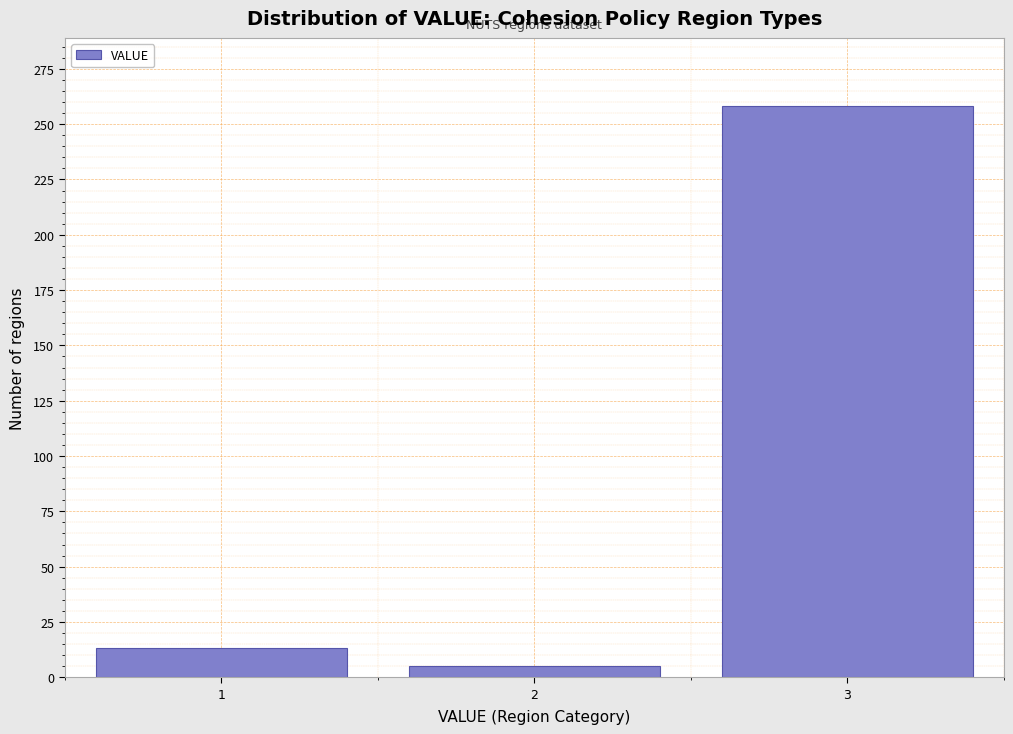

Reading left to right, extract all data points from this chart.

1=13	2=5	3=258